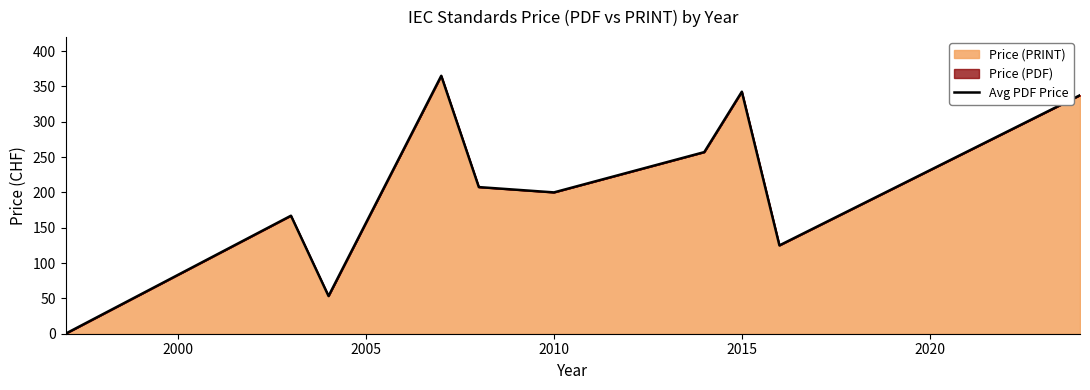

Is it true that the value at 2010 is 278.2?

False